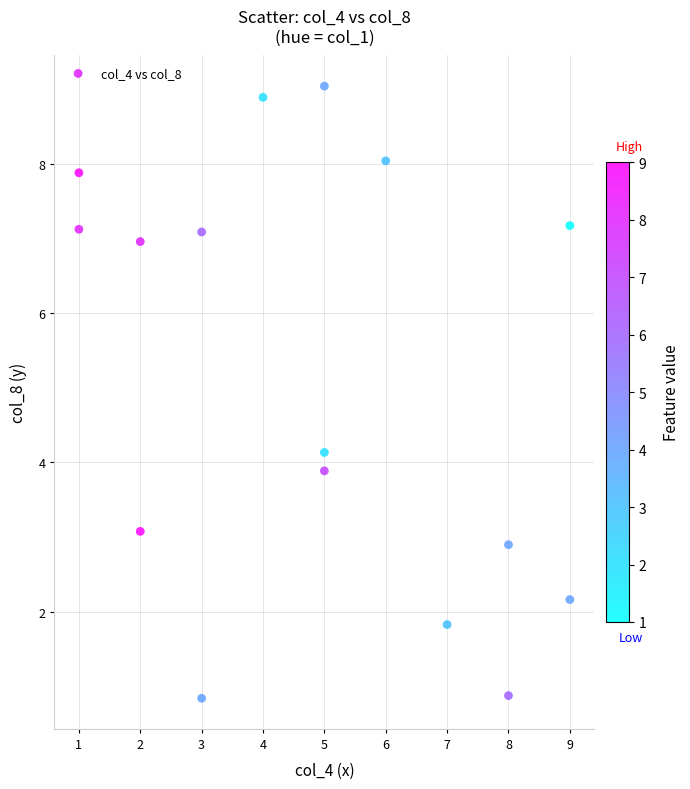

What is the range of Y values (max minus min)?

8.2